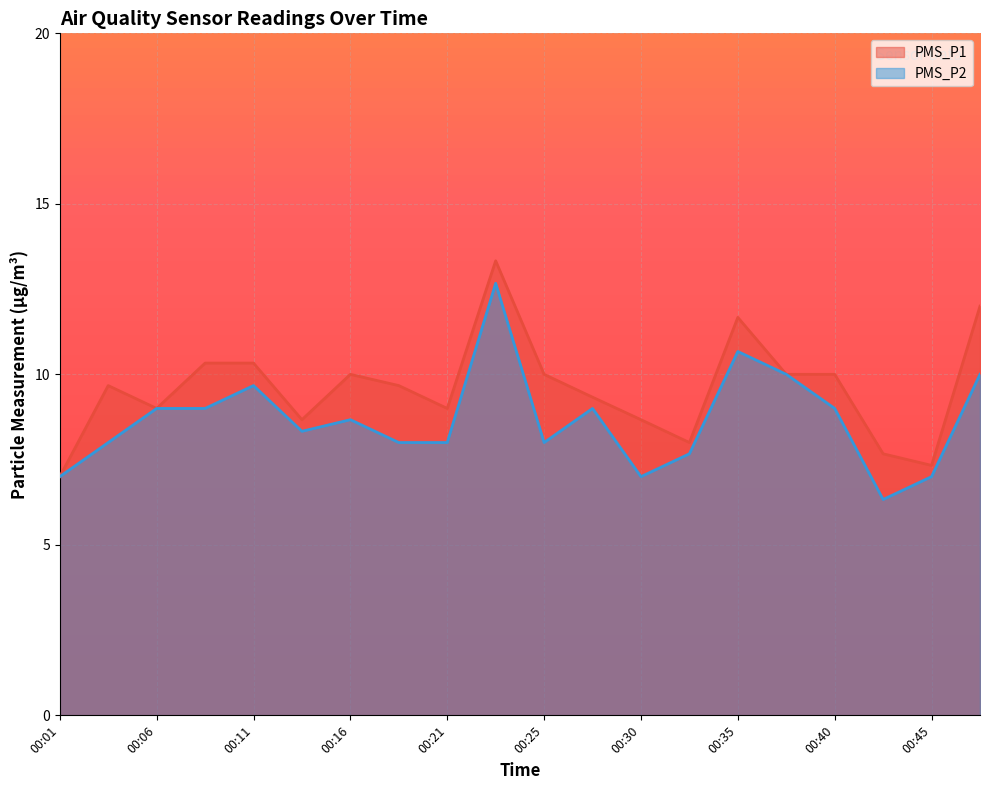

Which series changed the most between 00:03 and 00:11?

PMS_P2